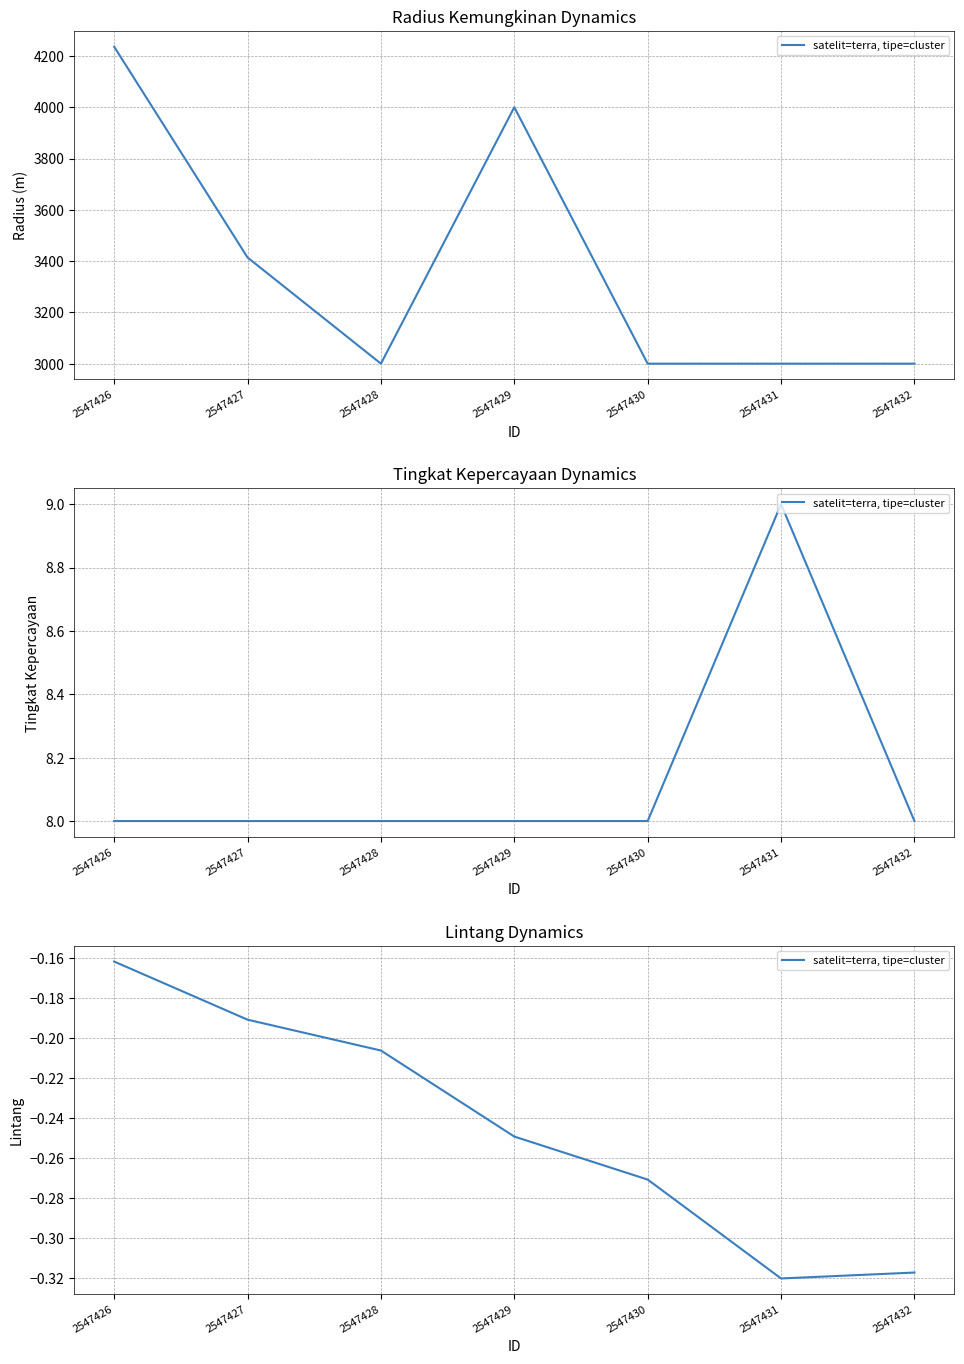

The chart shows a value of -0.2 at 2547429. True or false?

True